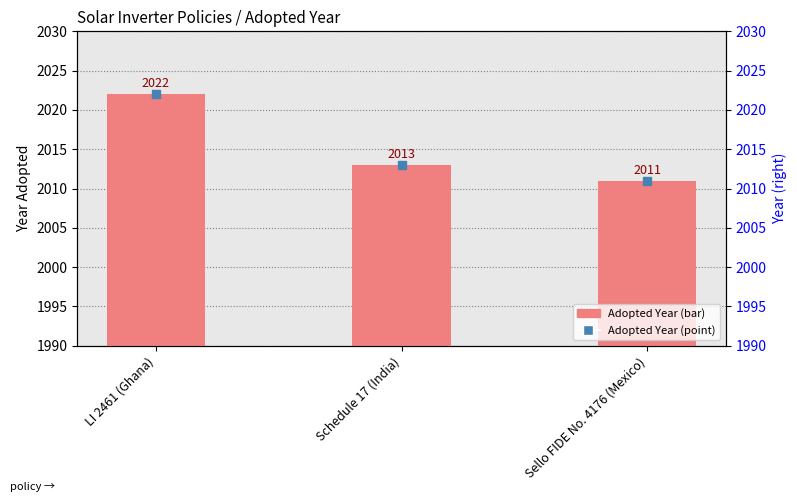

At which category does the chart reach its peak across all series?

LI 2461 (Ghana)